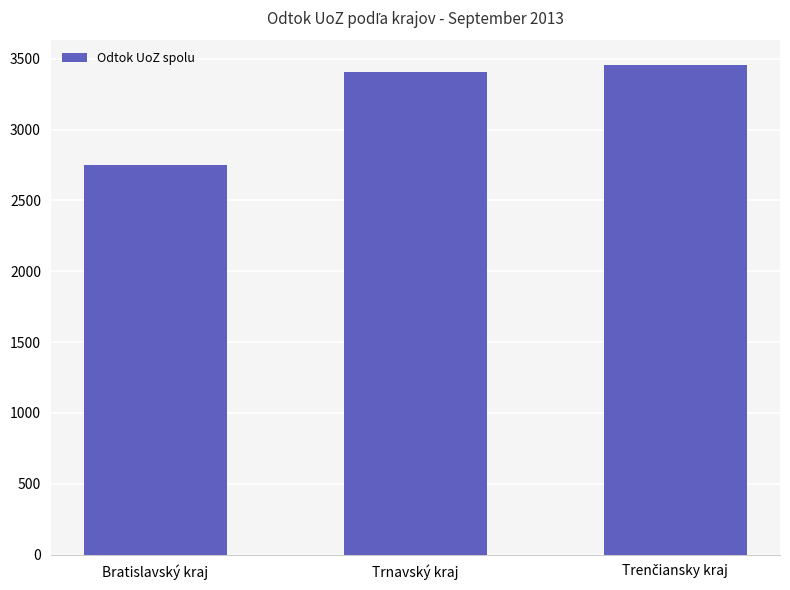

What is the average value?

3206